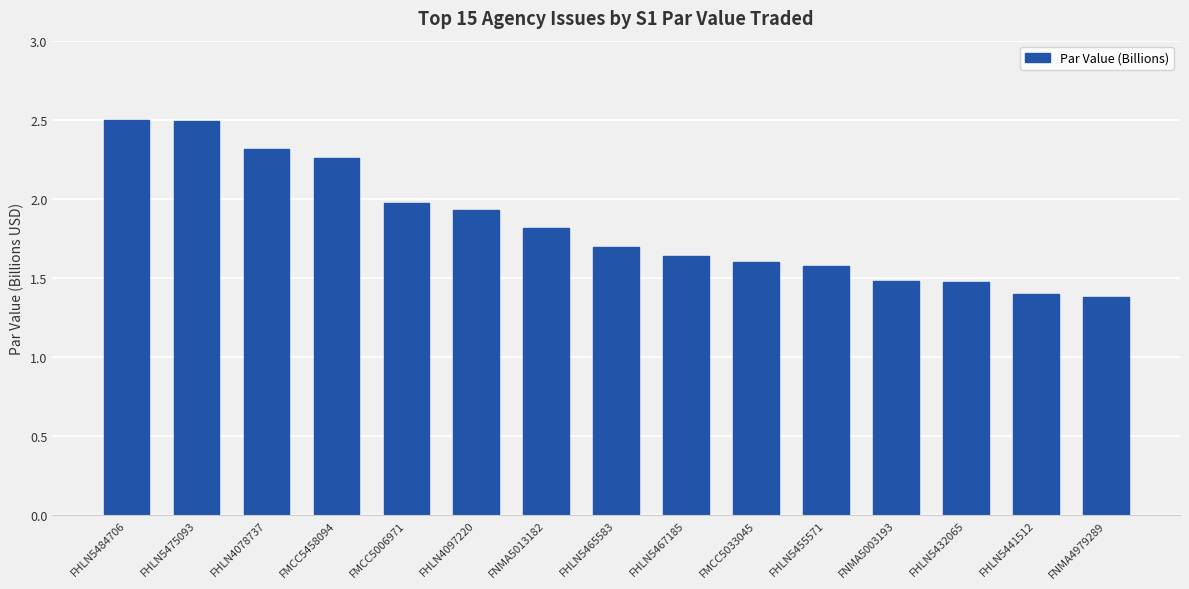

The chart shows a value of 2.3 at FNMA5003193. True or false?

False